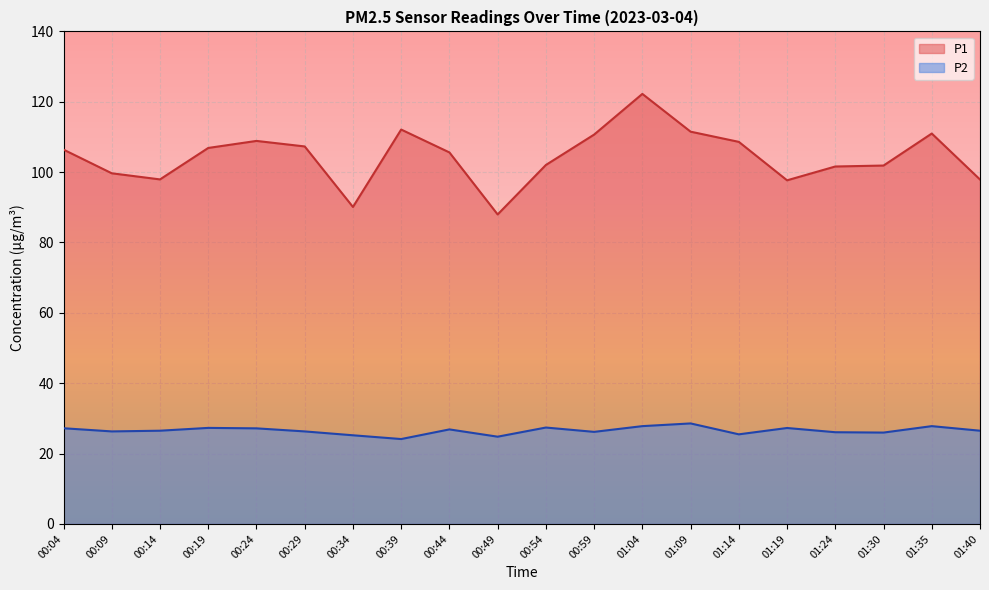

True or false: P1 and P2 intersect in this chart.

False